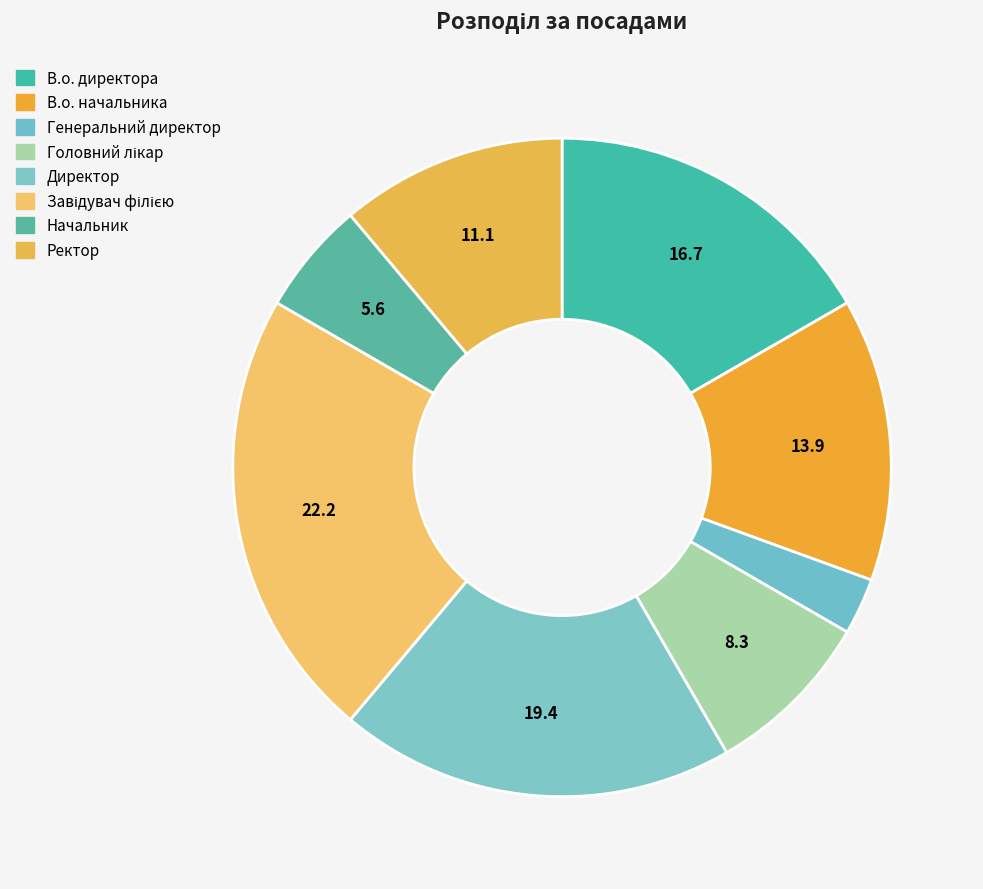

What is the total percentage of Завідувач філією and Генеральний директор?

25.0%